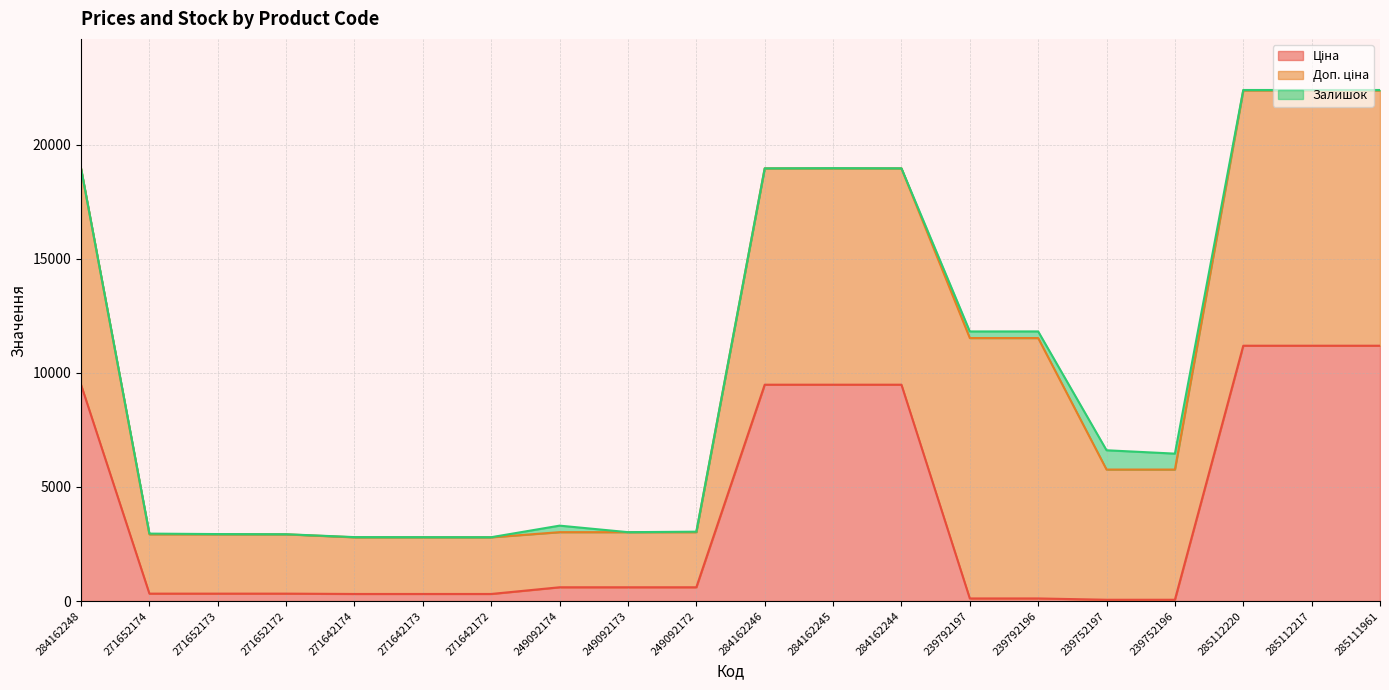

Which series changed the most between 284162245 and 239752196?

Ціна